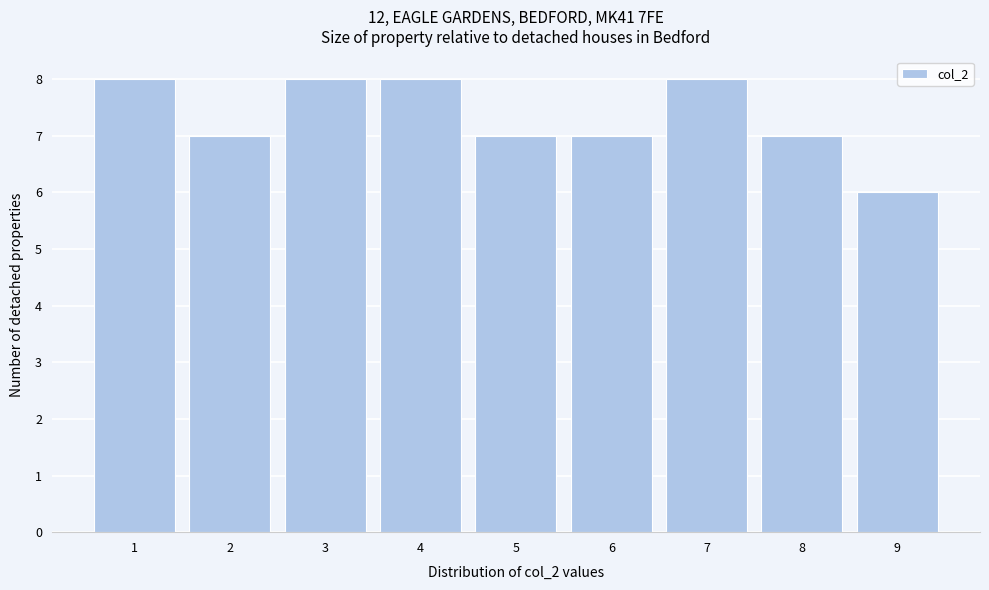

Reading left to right, transcribe this chart: for each bar, give the range it covers on the x-axis and its height. The values are not printed on the chart, so give them approximately, as read against the axis.

0.5 to 1.5: 8
1.5 to 2.5: 7
2.5 to 3.5: 8
3.5 to 4.5: 8
4.5 to 5.5: 7
5.5 to 6.5: 7
6.5 to 7.5: 8
7.5 to 8.5: 7
8.5 to 9.5: 6